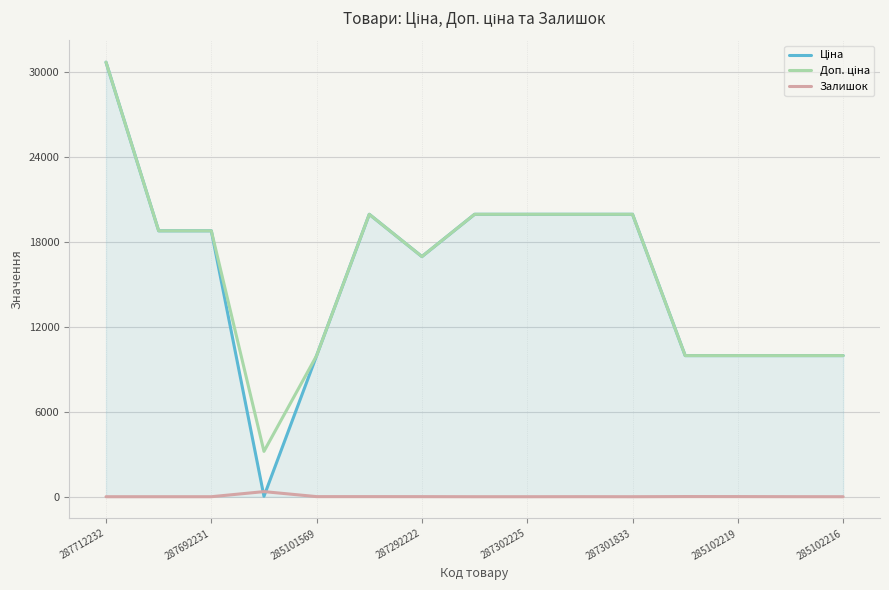

What is the greatest value displayed?

30717.1